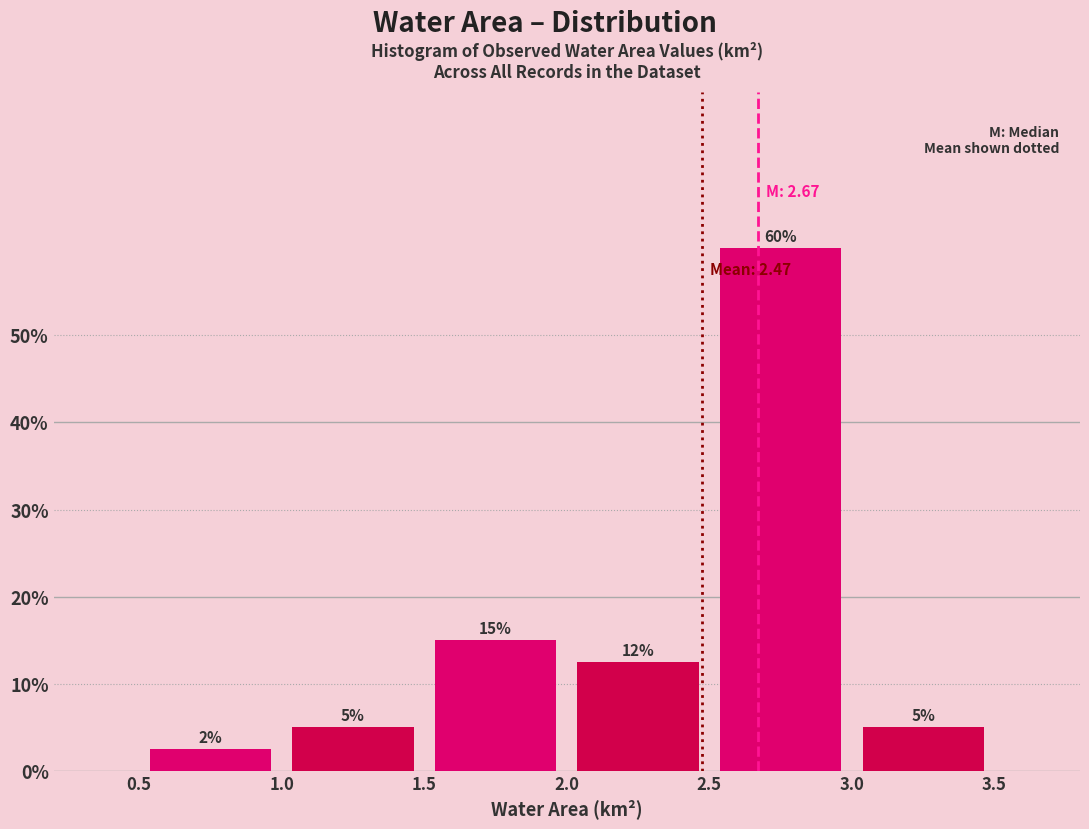

Which range on the x-axis has the tallest bar?

2.5 to 3.0